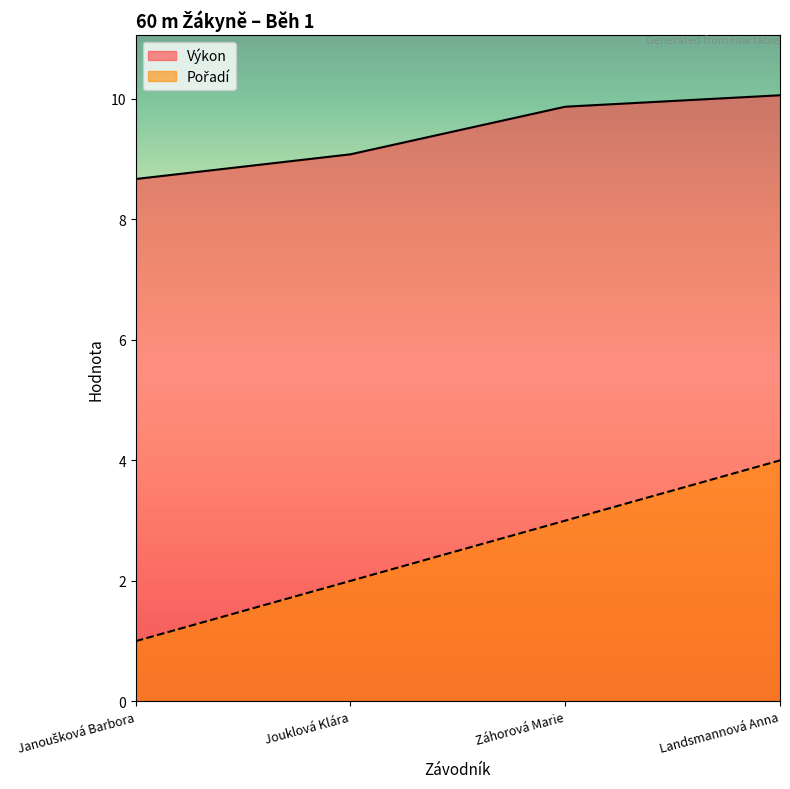

True or false: Pořadí and Výkon intersect in this chart.

False